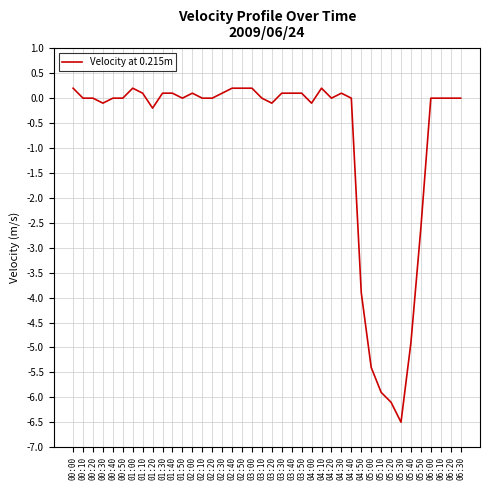

What position from the right is 01:10?

33